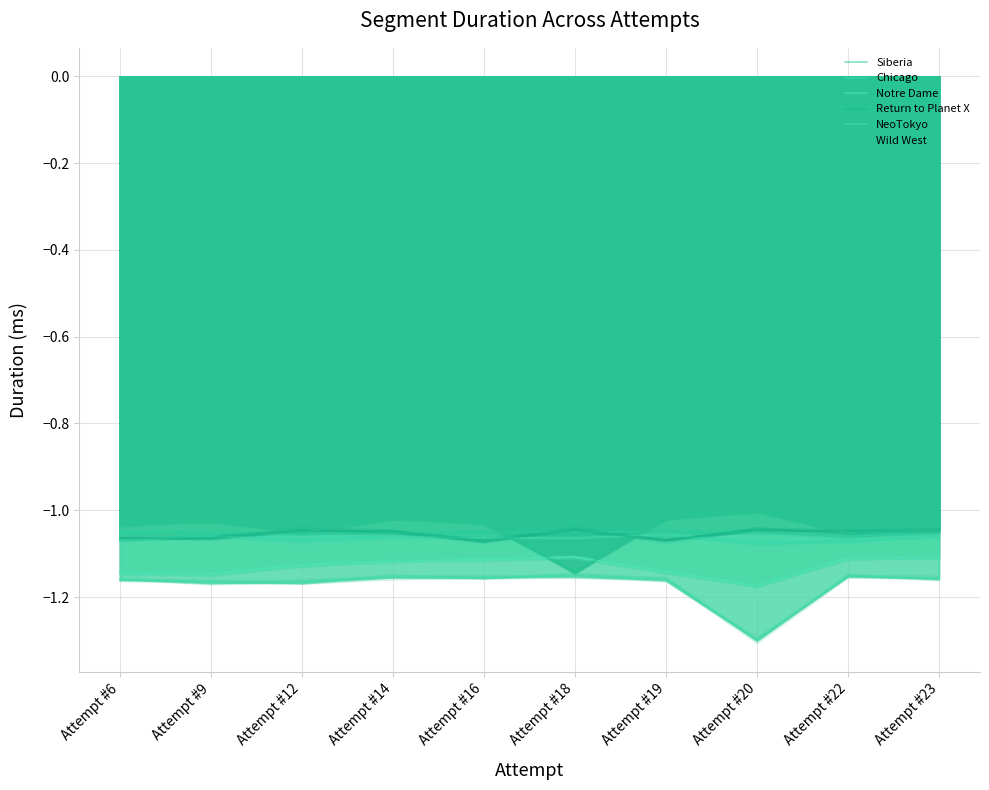

Rank the series at Attempt #23 from lowest to highest value.

NeoTokyo, Notre Dame, Chicago, Siberia, Return to Planet X, Wild West